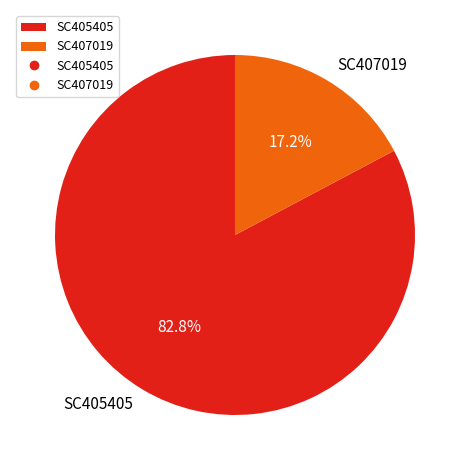

What percentage is the SC407019 slice, to the nearest percent?

17%